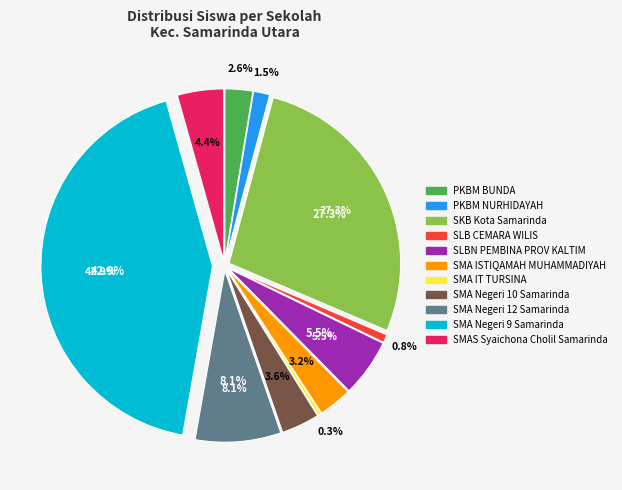

What percentage is the PKBM NURHIDAYAH slice, to the nearest percent?

2%